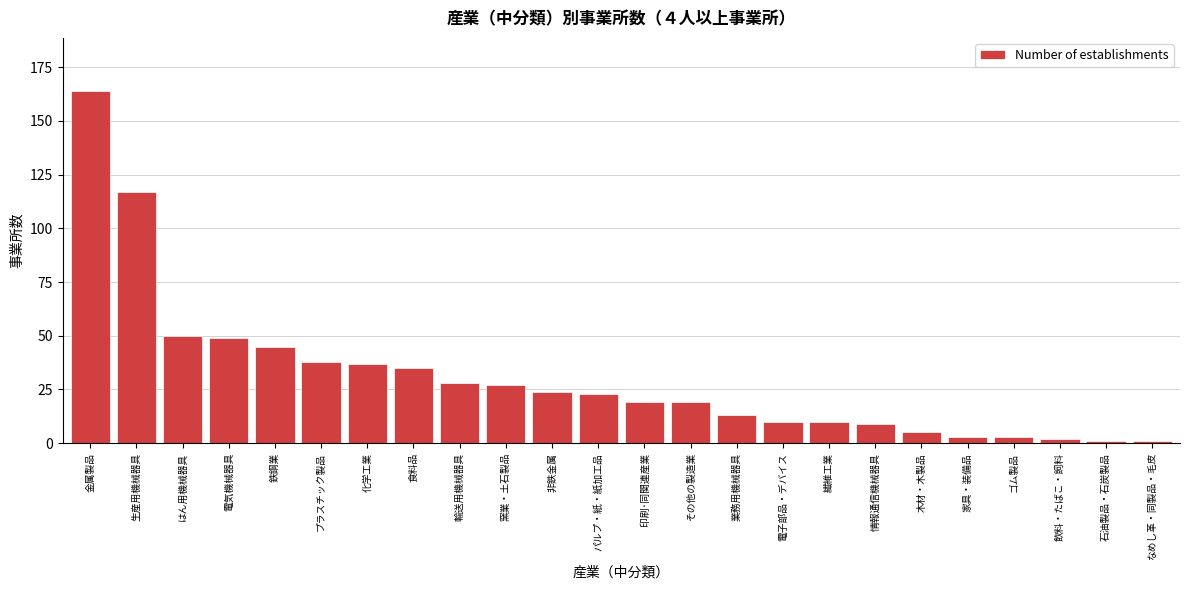

Reading right to left, what are all the values shown in this chart?

なめし革・同製品・毛皮=1	石油製品・石炭製品=1	飲料・たばこ・飼料=2	ゴム製品=3	家具・装備品=3	木材・木製品=5	情報通信機械器具=9	繊維工業=10	電子部品・デバイス=10	業務用機械器具=13	その他の製造業=19	印刷･同関連産業=19	パルプ・紙・紙加工品=23	非鉄金属=24	窯業・土石製品=27	輸送用機械器具=28	食料品=35	化学工業=37	プラスチック製品=38	鉄鋼業=45	電気機械器具=49	はん用機械器具=50	生産用機械器具=117	金属製品=164